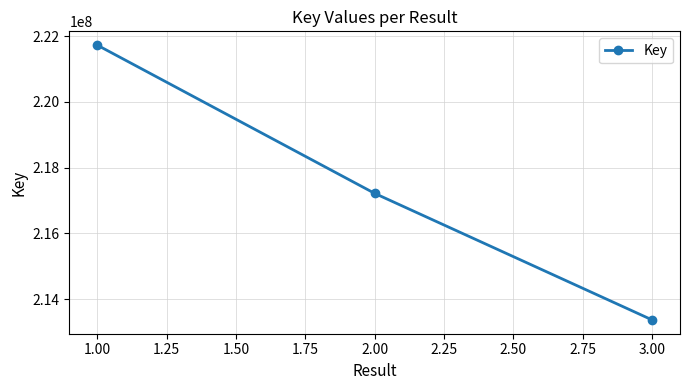

The chart shows a value of 114318102 at 1.00. True or false?

False